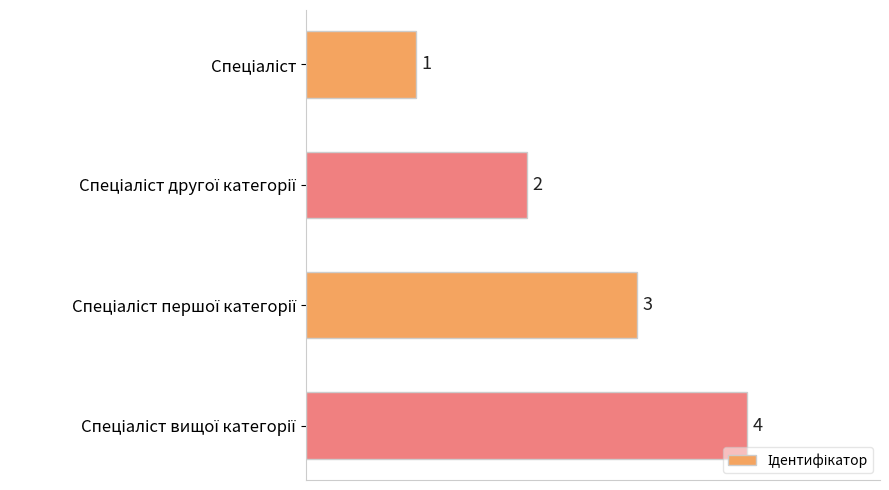

Count the values in the range 2 to 4.

3